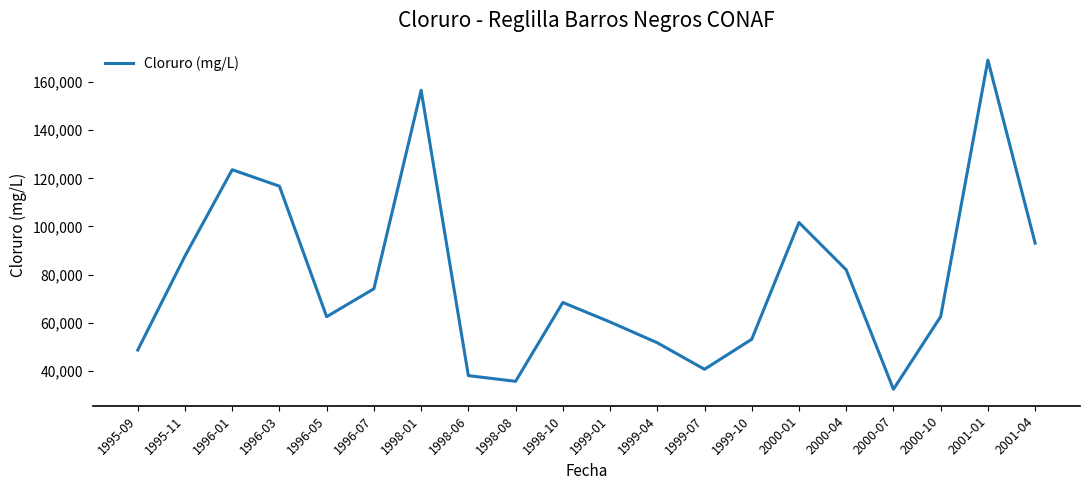

What is the change in value from 1998-01 to 2000-01?

-54980